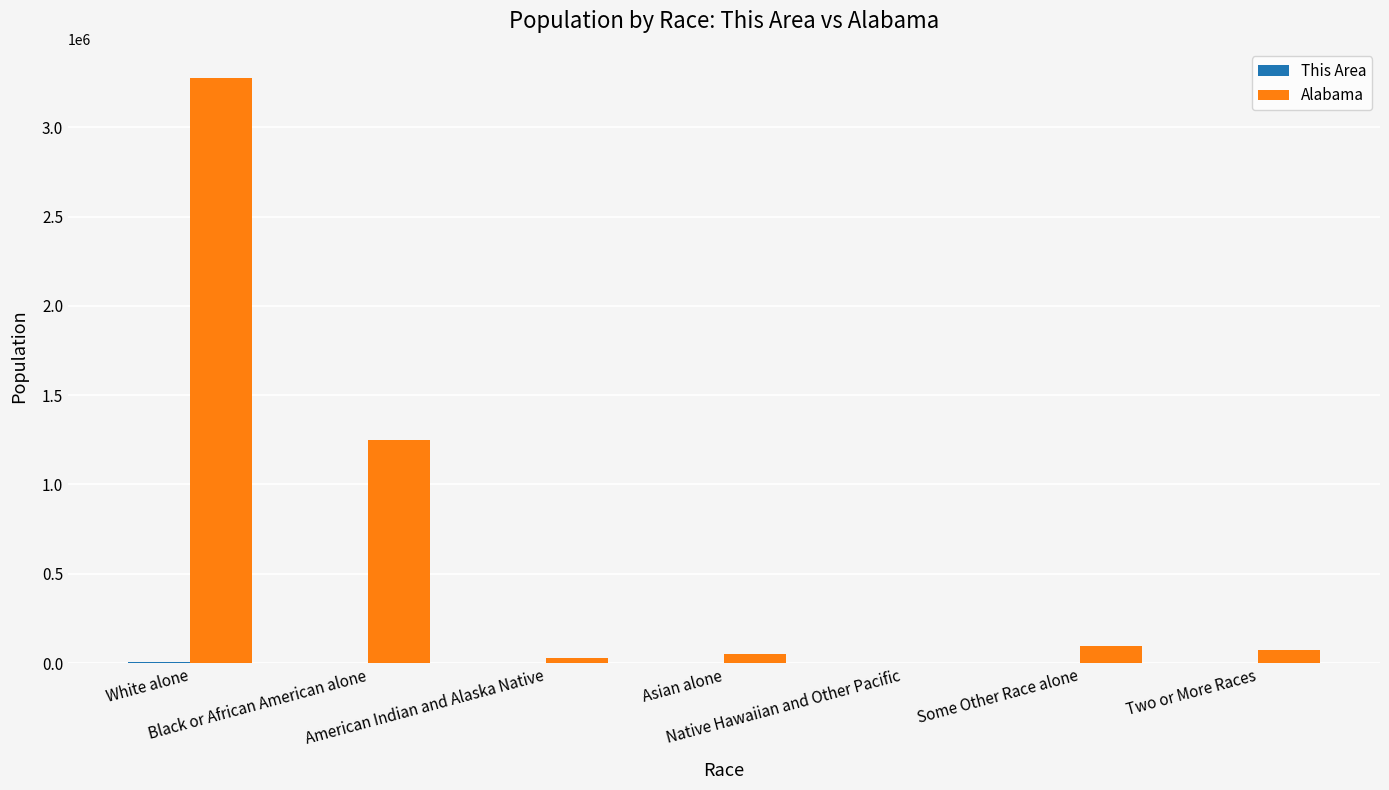

How many distinct data groups are displayed?

2